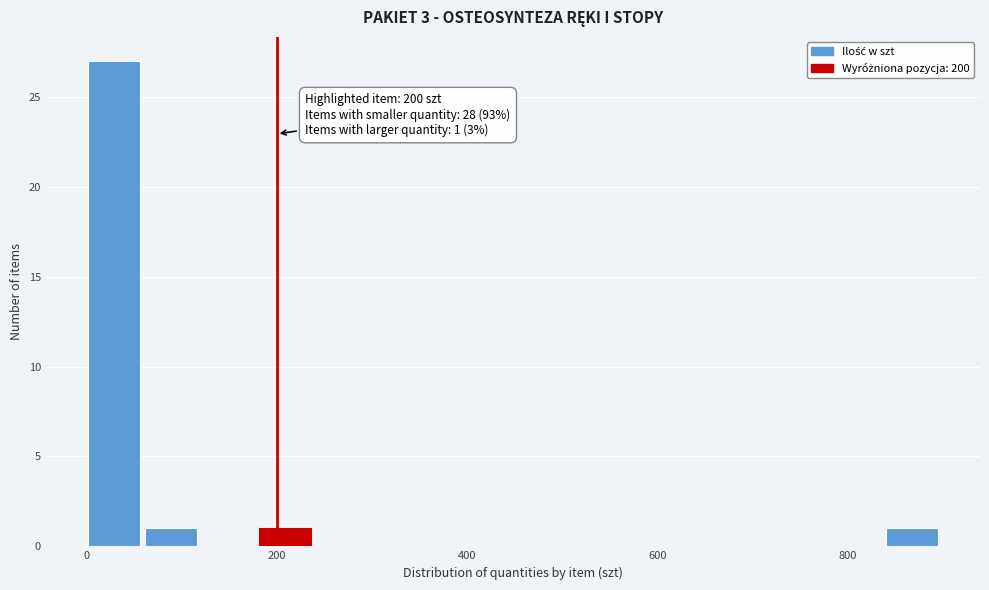

Read against the x-axis, roughly where is the centre of the tallest bar?

20